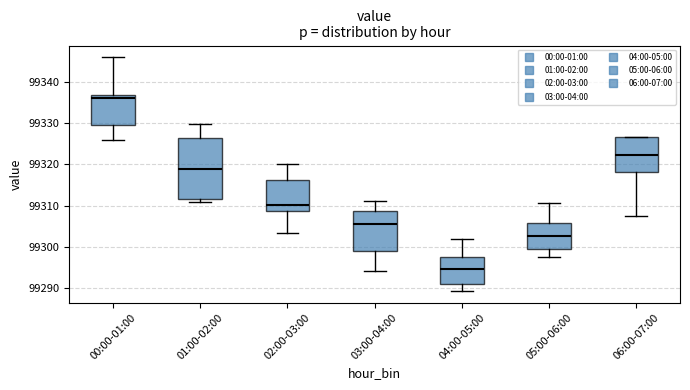

Reading left to right, read every box against the y-axis: the position of its median line, the range the box covers, and the ends of its whiskers. The values are not printed on the chart, so give them approximately, as read against the axis.

00:00-01:00: median 99336, box 99329 to 99337, whiskers 99326 to 99346
01:00-02:00: median 99319, box 99312 to 99326, whiskers 99311 to 99330
02:00-03:00: median 99310, box 99309 to 99316, whiskers 99303 to 99320
03:00-04:00: median 99306, box 99299 to 99309, whiskers 99294 to 99311
04:00-05:00: median 99295, box 99291 to 99297, whiskers 99289 to 99302
05:00-06:00: median 99303, box 99299 to 99306, whiskers 99298 to 99311
06:00-07:00: median 99322, box 99318 to 99327, whiskers 99308 to 99327